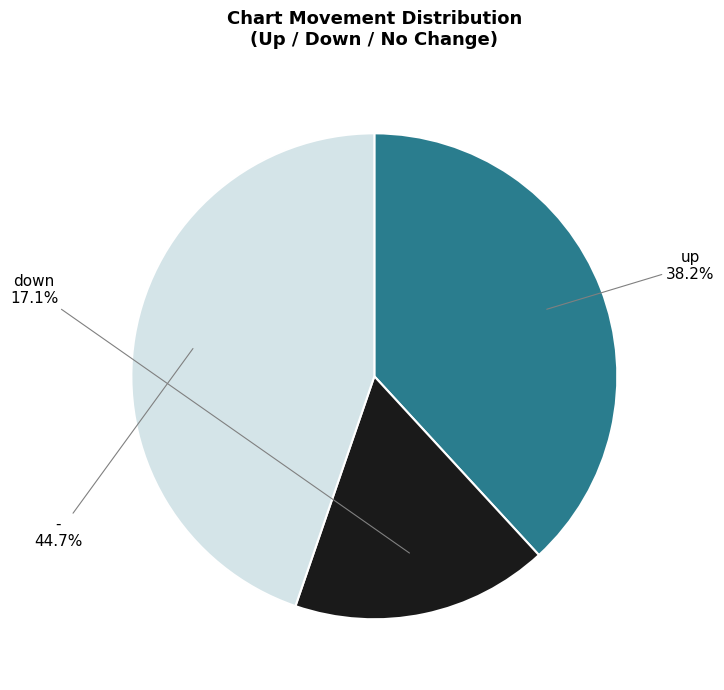

Between - and down, which is larger?

-